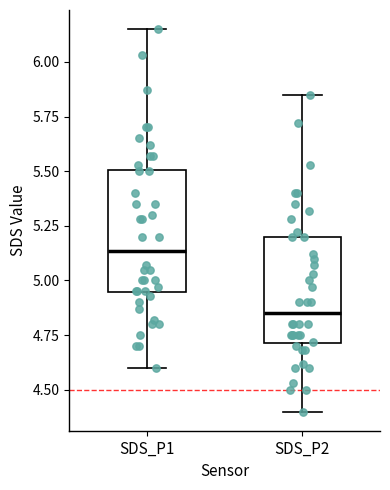

Which box's median line is the highest?

SDS_P1